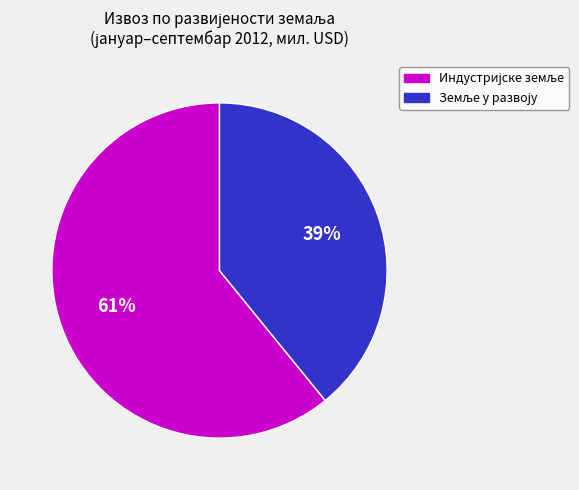

To the nearest percent, what is the average slice percentage?

50%